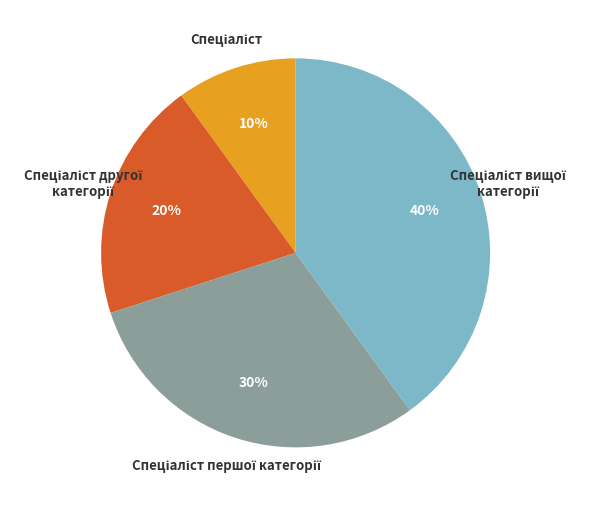

To the nearest percent, what is the difference between the largest and smallest slice percentages?

30%